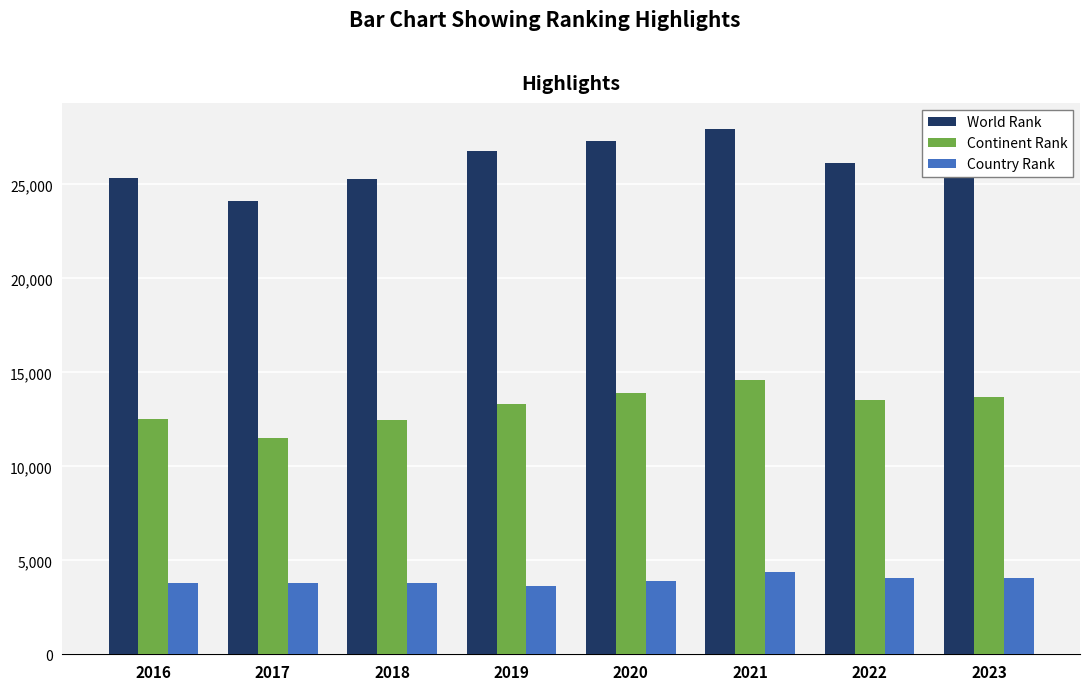

Count the number of data series in this chart.

3